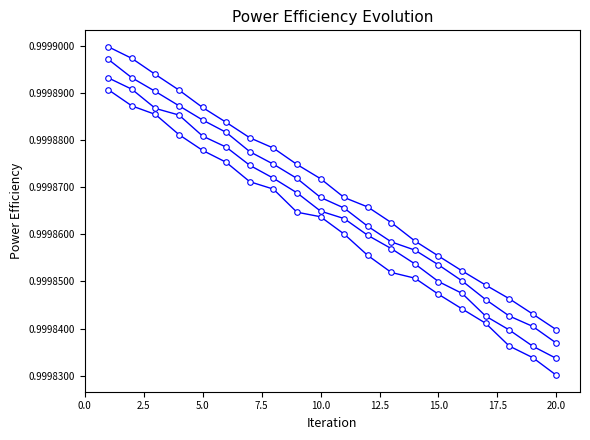

How many distinct data groups are displayed?

4